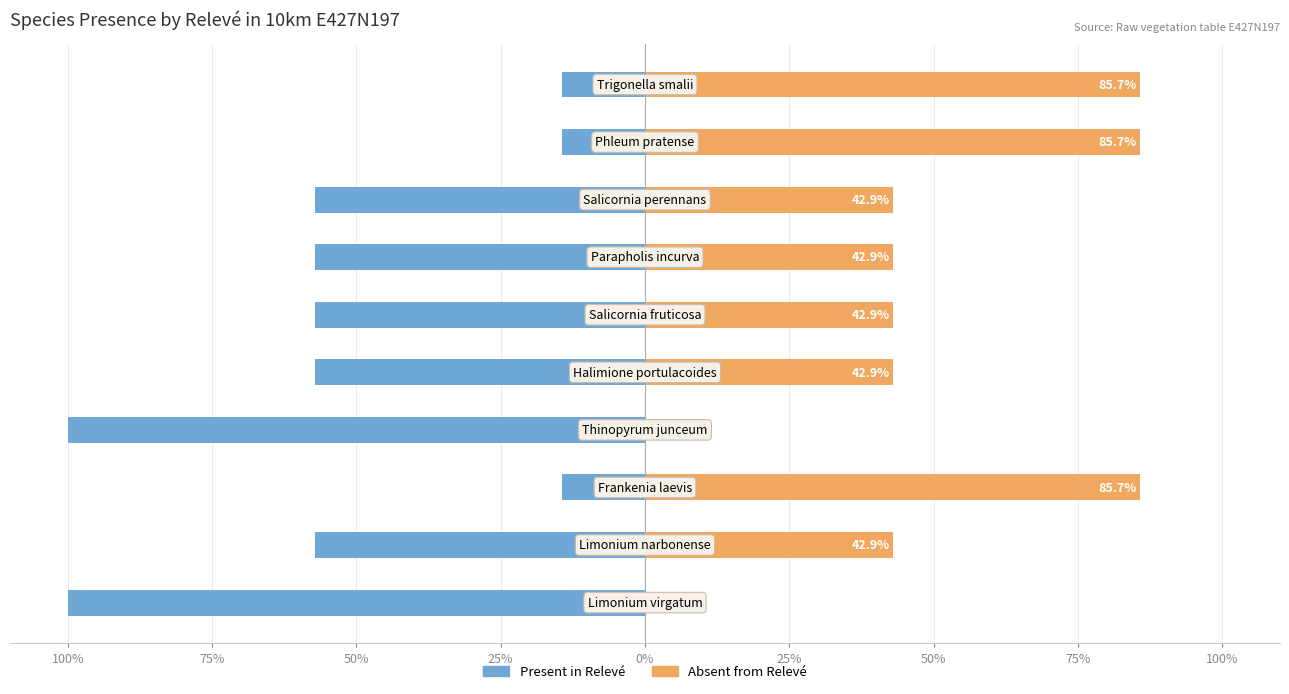

The Present in Relevé series shows -100.0 at 100%. True or false?

True